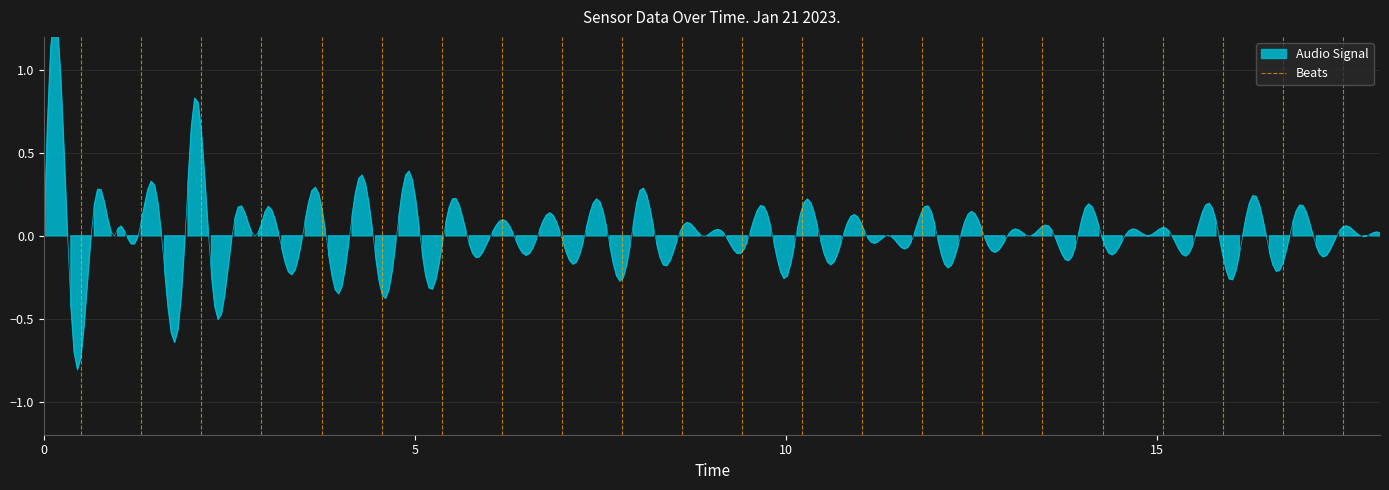

Rank the categories by value from highest to lowest.

5, 0